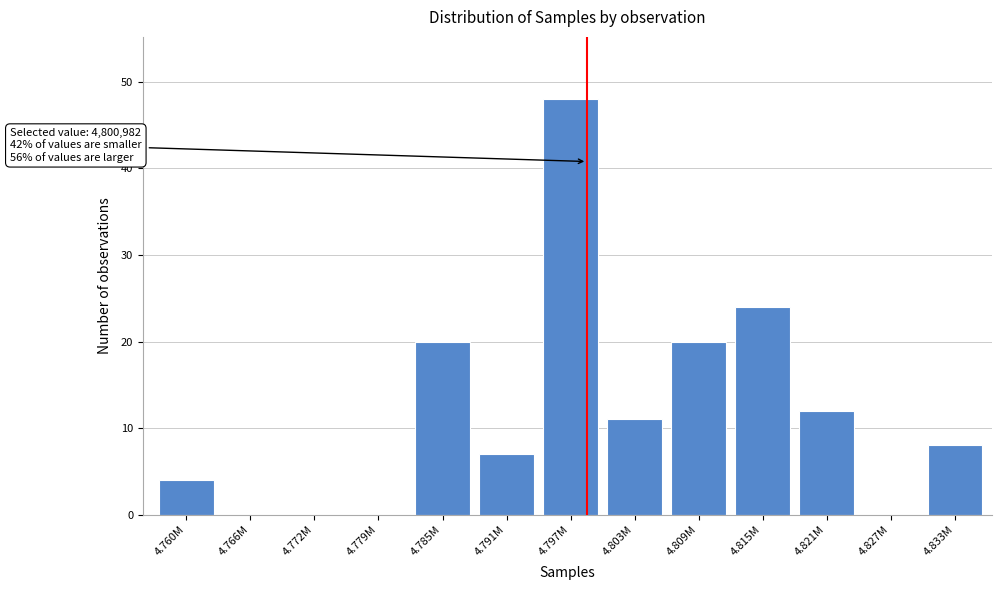

Reading right to left, list all the values displayed in this chart.

4.833M=8	4.827M=0	4.821M=12	4.815M=24	4.809M=20	4.803M=11	4.797M=48	4.791M=7	4.785M=20	4.779M=0	4.772M=0	4.766M=0	4.760M=4